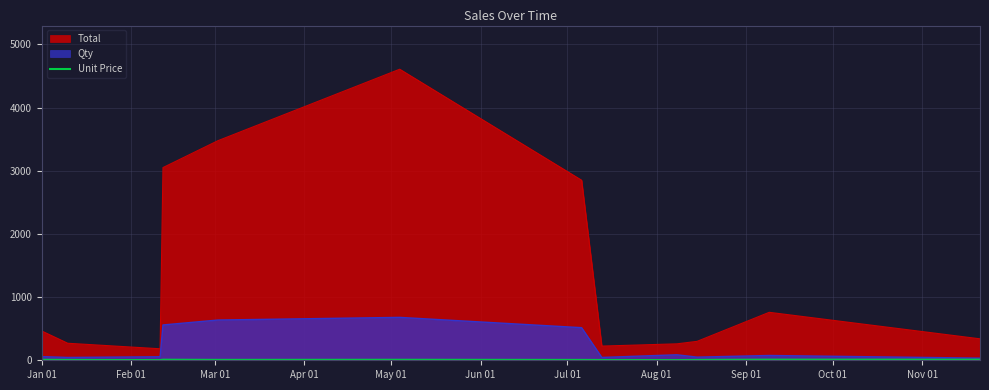

Which series has the largest total across all categories?

Total